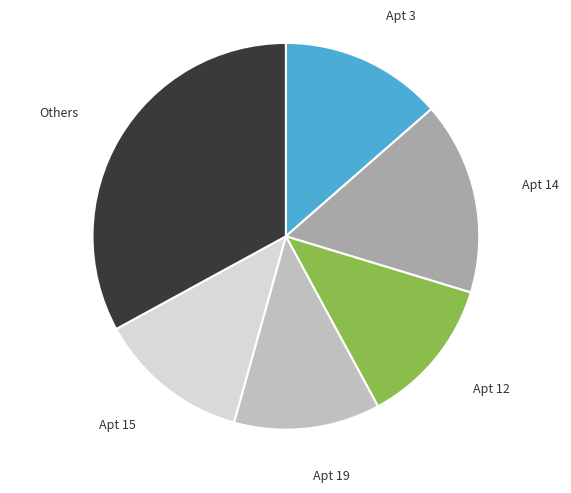

What is the largest slice in the pie chart?

Others